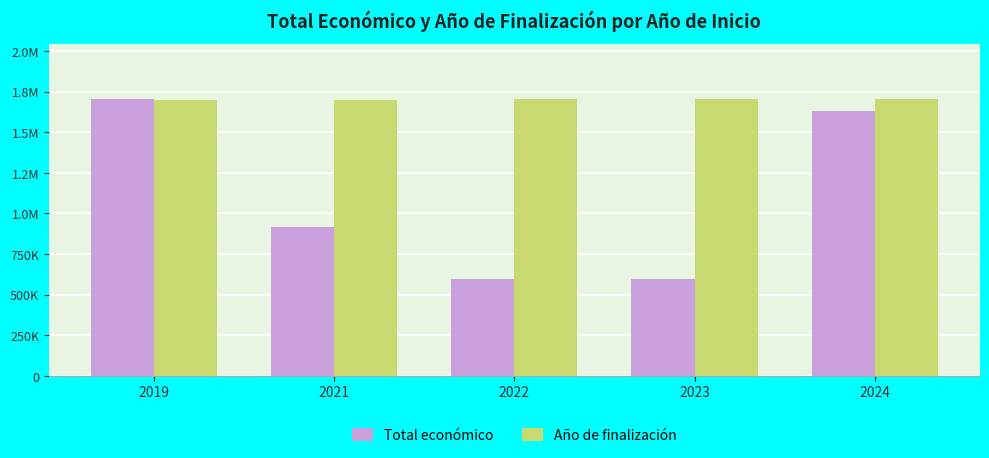

What are all the series names shown in the legend?

Total económico, Año de finalización